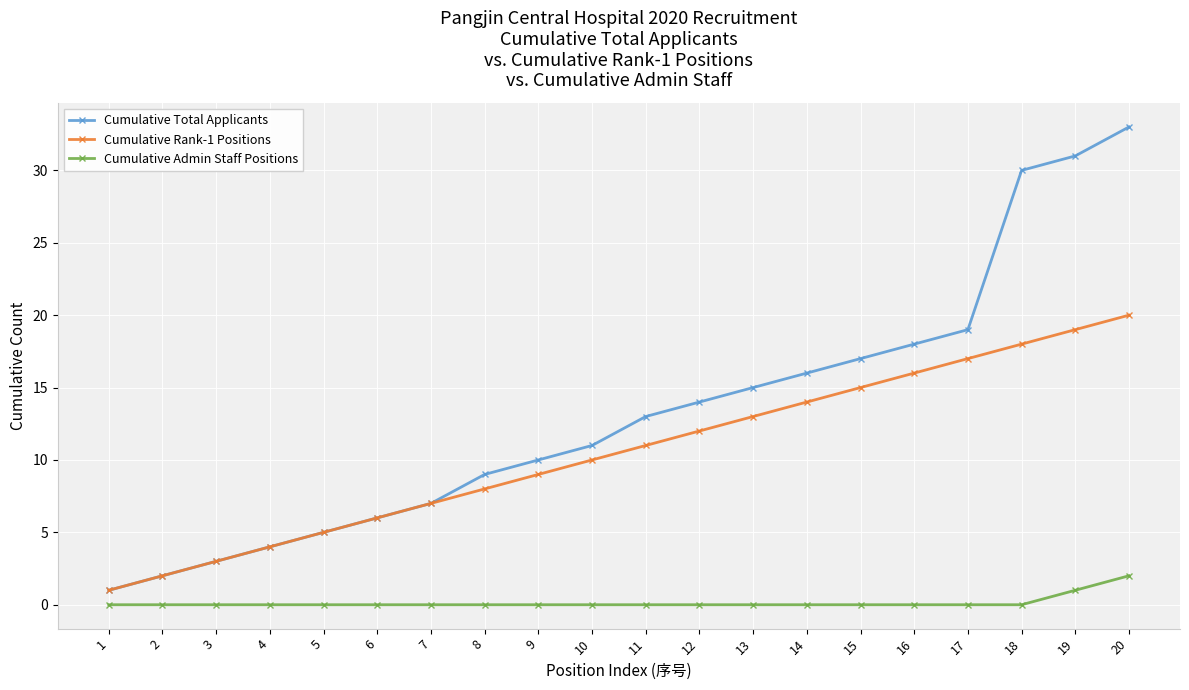

What is the highest value of the Cumulative Total Applicants series?

33